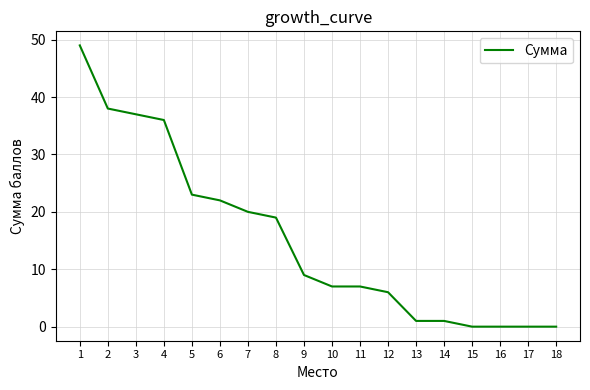

What is the average value?

15